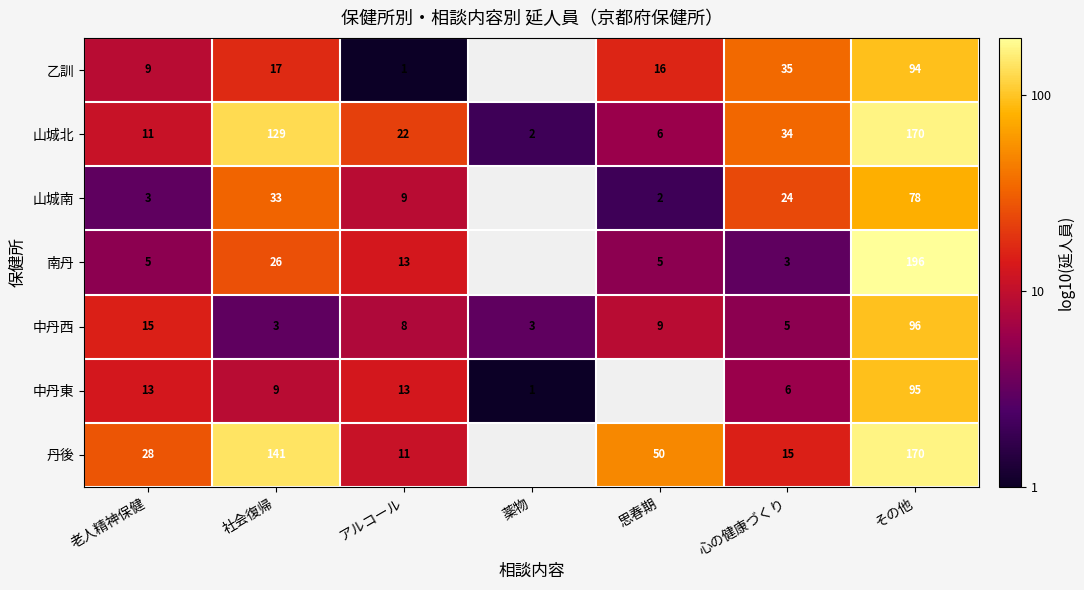

Is the value of 中丹東 at 薬物 greater than the value of 乙訓 at 老人精神保健?

No